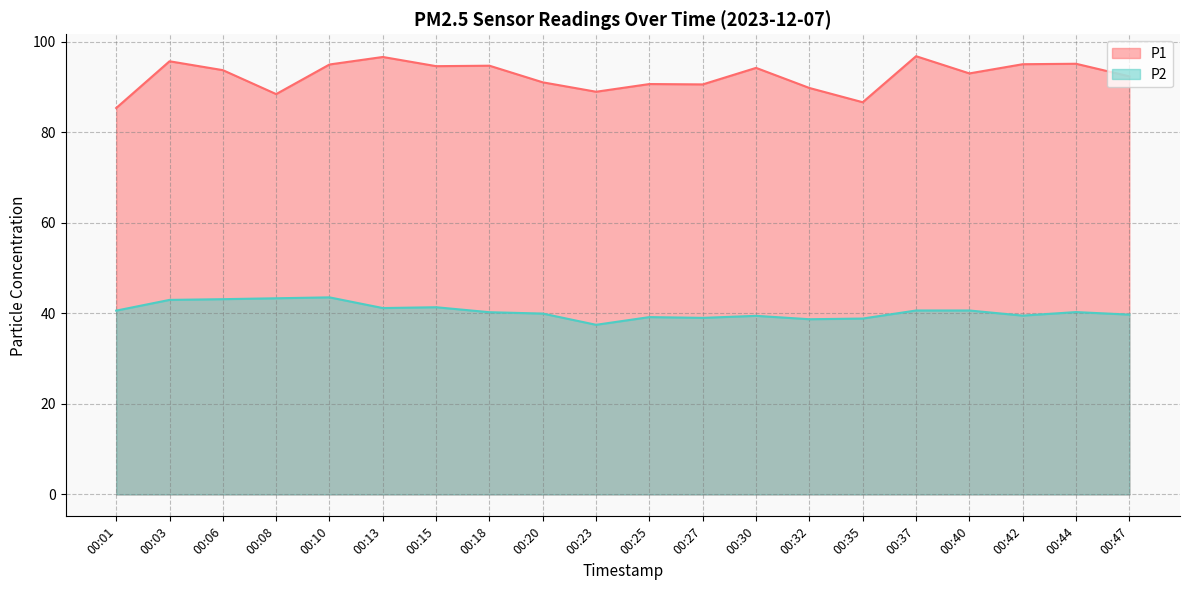

What is the average value of the P2 series?

40.5